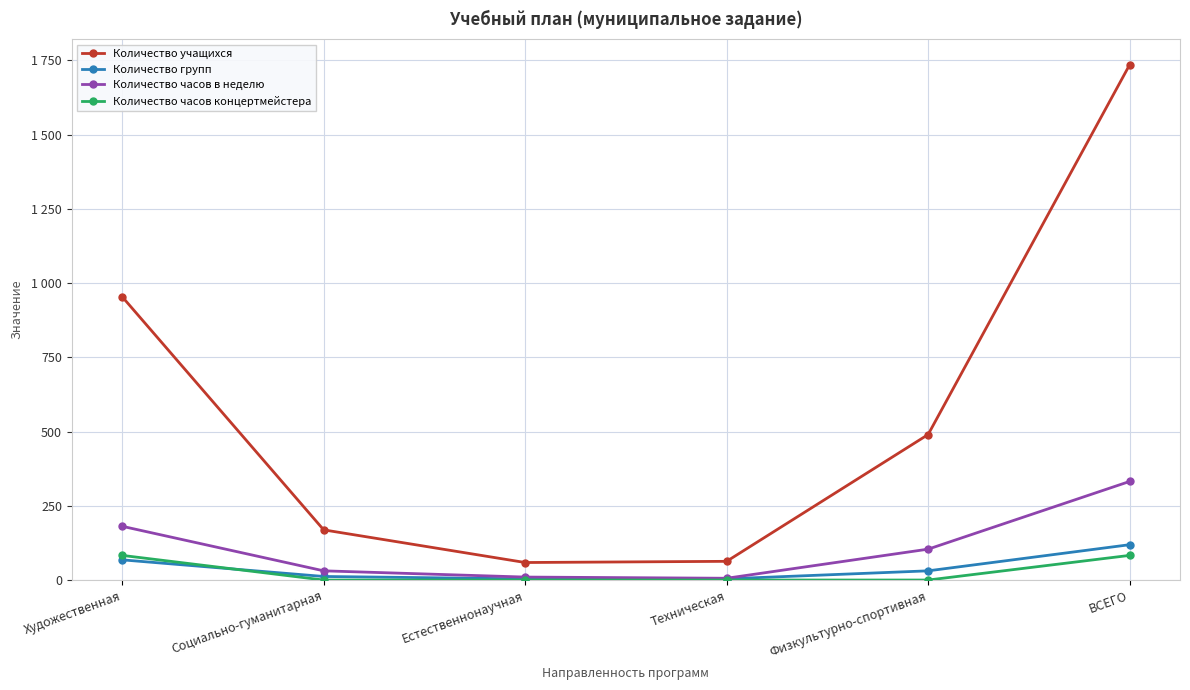

Does the chart have visible grid lines?

Yes